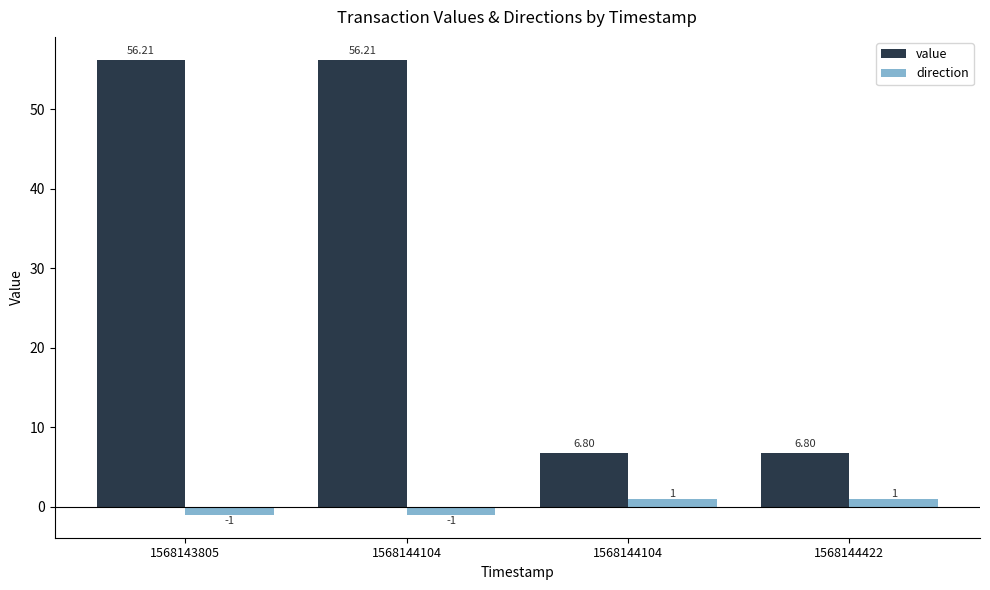

How many bars are there in each group?

2